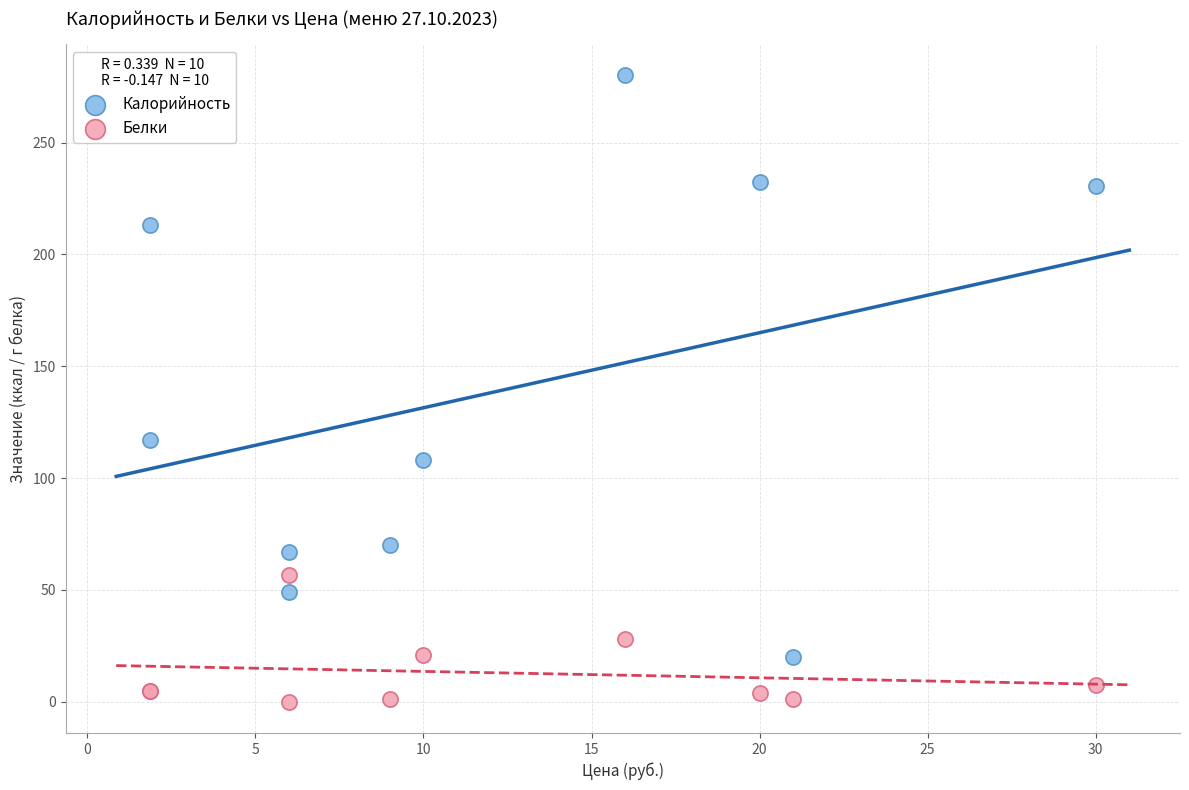

Which series contains the highest Y value?

Калорийность